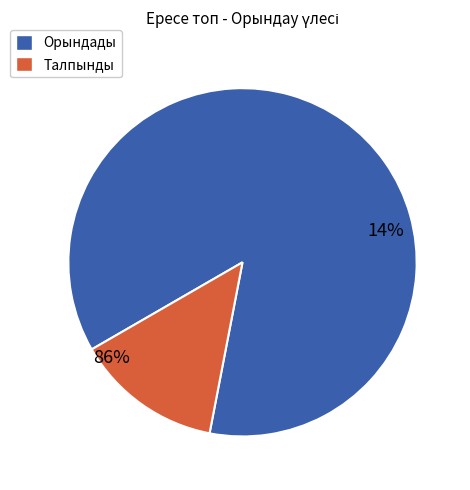

How many segments does this pie chart have?

2